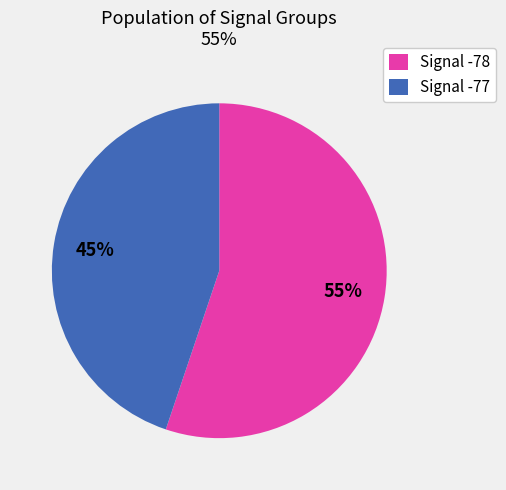

How many slices are in this pie chart?

2